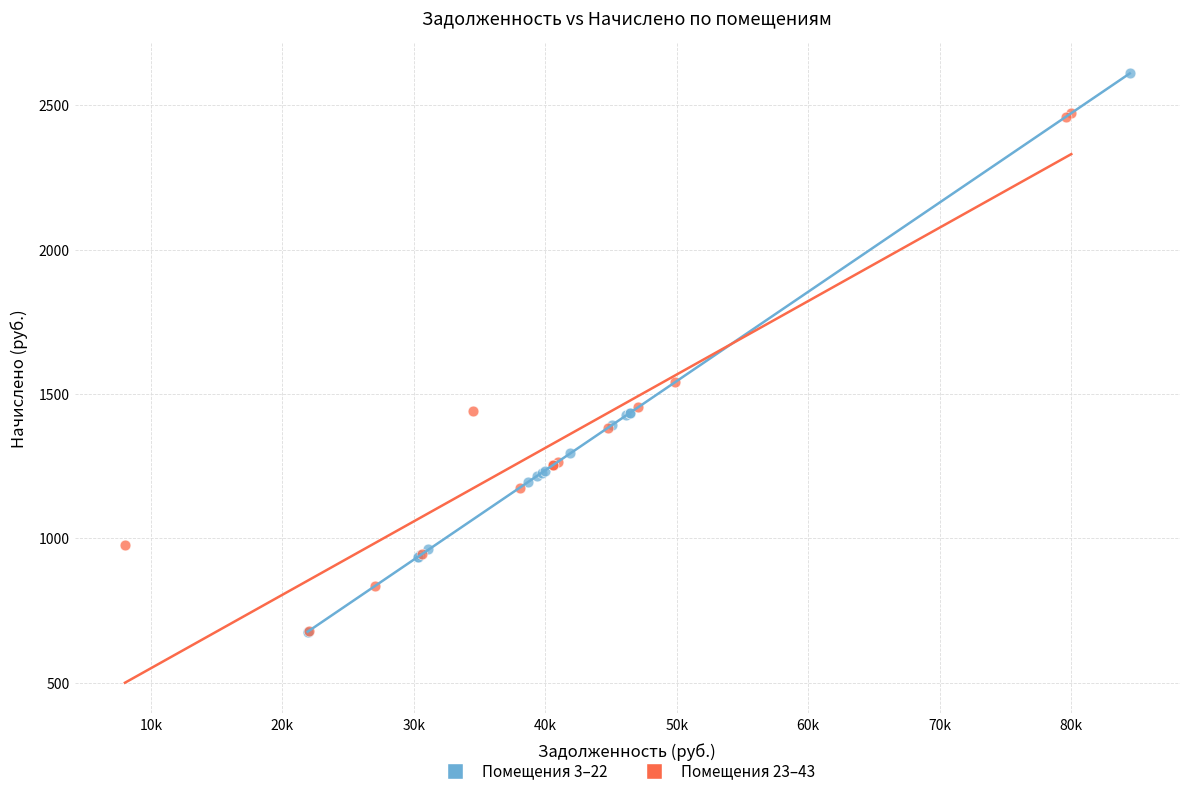

Which series contains the highest Y value?

Помещения 3–22